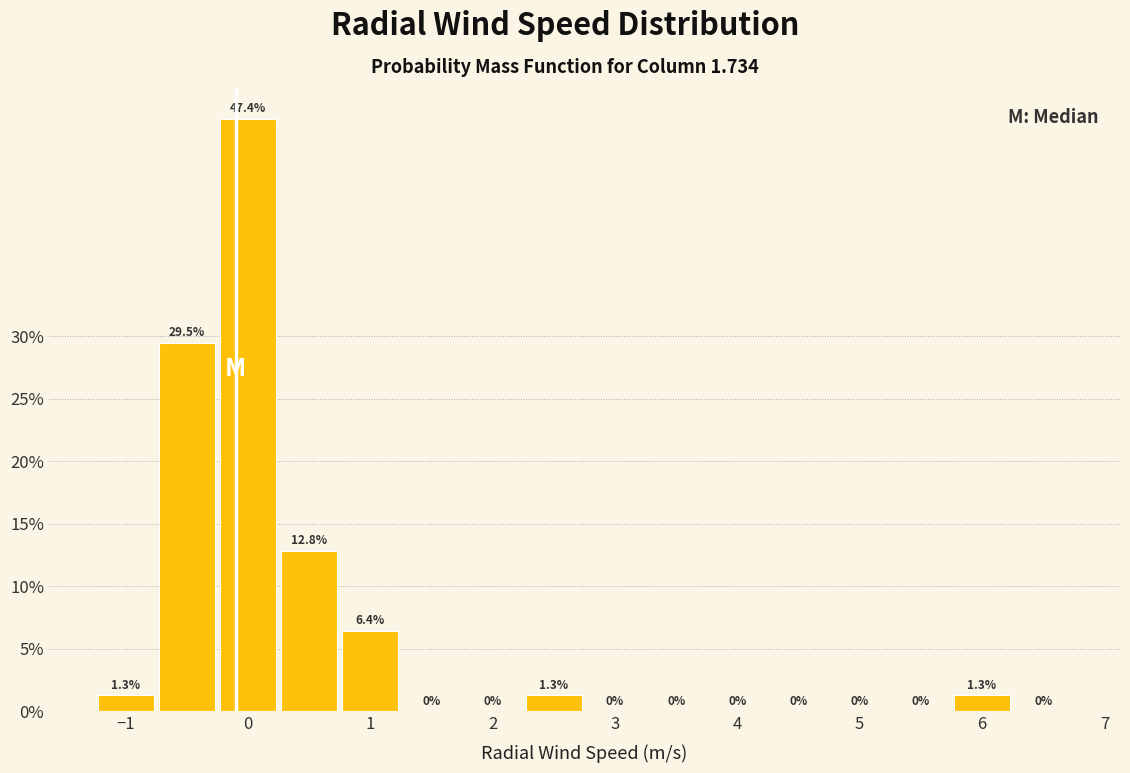

Reading left to right, transcribe this chart: for each bar, give the range it covers on the x-axis and its height. The bar edges are not printed on the chart, so give them approximately, as read against the axis.

-1.25 to -0.75: 1.3
-0.75 to -0.25: 29.5
-0.25 to 0.25: 47.4
0.25 to 0.75: 12.8
0.75 to 1.25: 6.4
1.25 to 1.75: 0.0
1.75 to 2.25: 0.0
2.25 to 2.75: 1.3
2.75 to 3.25: 0.0
3.25 to 3.75: 0.0
3.75 to 4.25: 0.0
4.25 to 4.75: 0.0
4.75 to 5.25: 0.0
5.25 to 5.75: 0.0
5.75 to 6.25: 1.3
6.25 to 6.75: 0.0